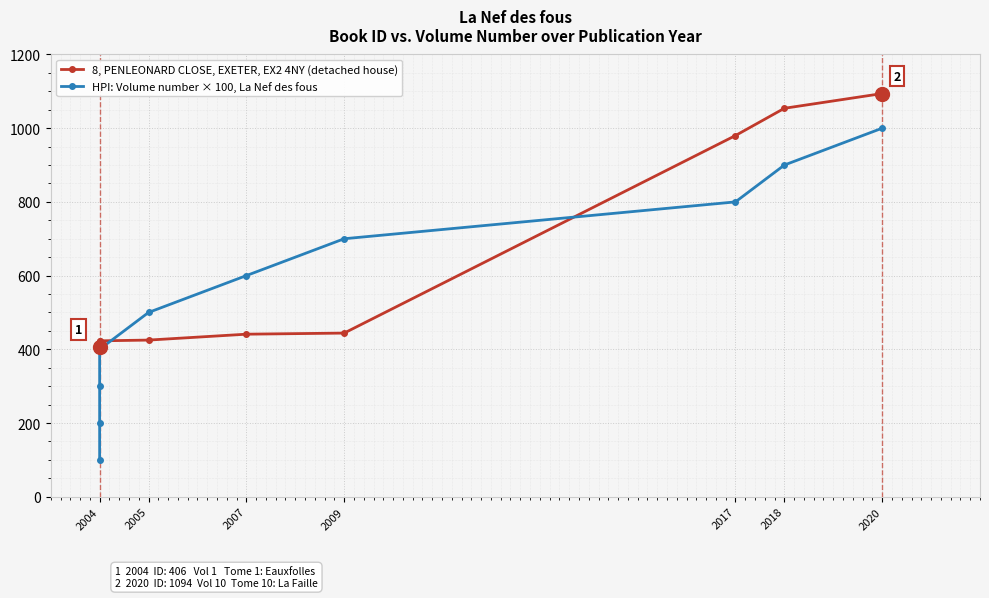

The value of 8, PENLEONARD CLOSE, EXETER, EX2 4NY (detached house) at 2004 is 710. True or false?

False